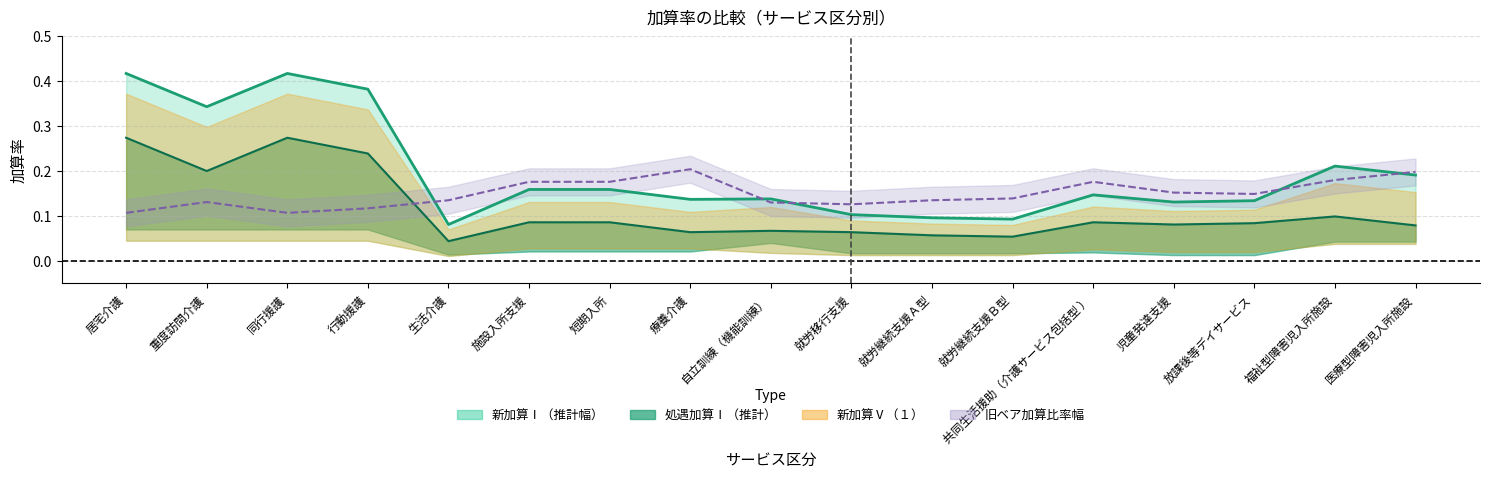

What is the difference between the maximum and second lowest values in the 旧ベア加算比_新加算Ⅰ series?

0.1